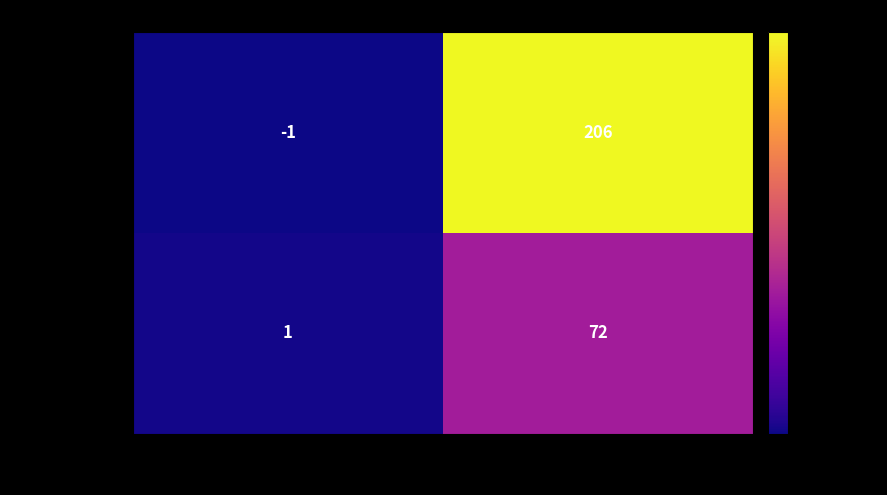

Reading left to right, what are all the values shown in this chart?

282d35ad1f554…: -1	206
4695ed6a53ab…: 1	72